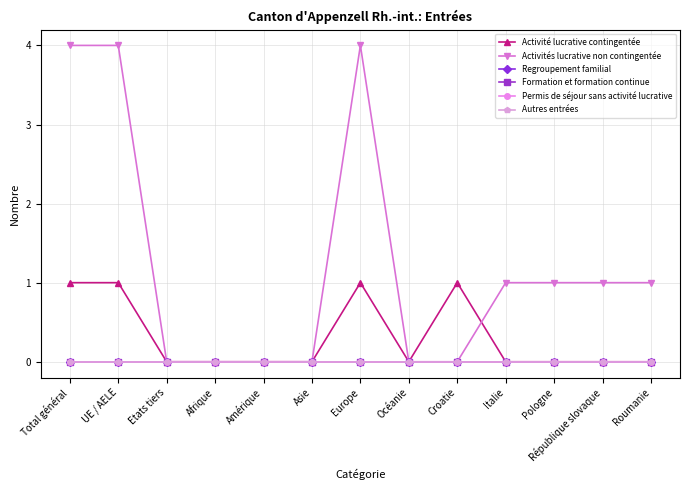

True or false: Formation et formation continue has a value of 0 at Croatie.

True